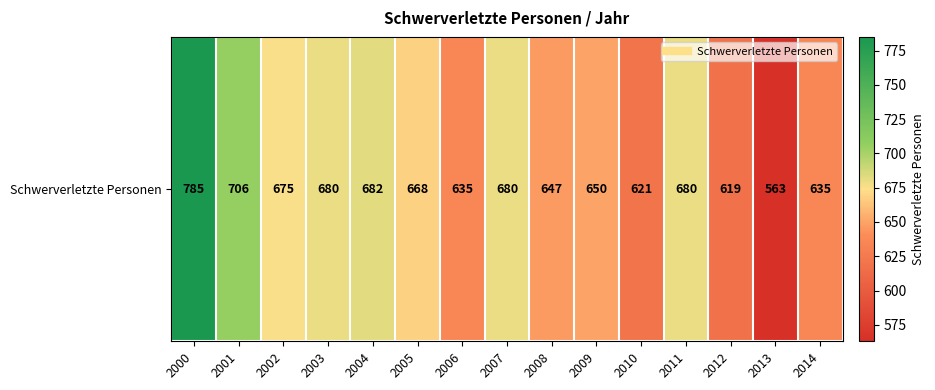

Rank the categories by value from lowest to highest.

2013, 2012, 2010, 2006, 2014, 2008, 2009, 2005, 2002, 2003, 2007, 2011, 2004, 2001, 2000